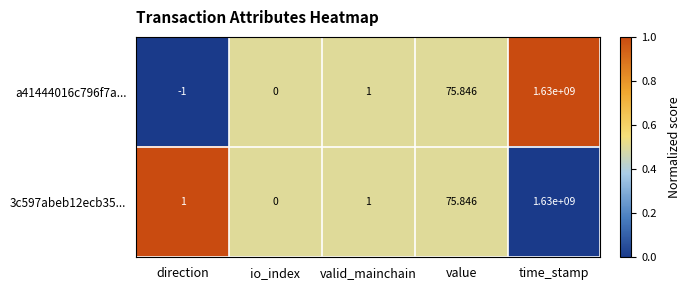

Which category has the lowest value in the 3c597abeb12ecb35... series?

io_index